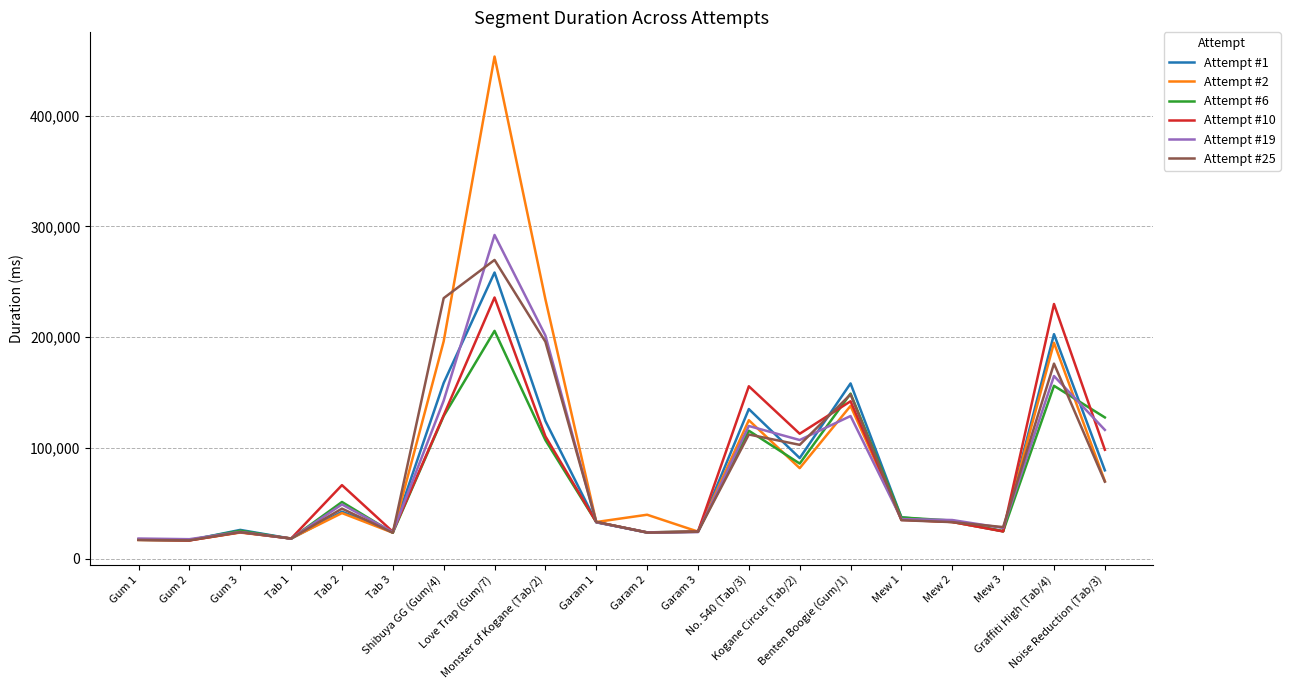

What are all the series names shown in the legend?

Attempt #1, Attempt #2, Attempt #6, Attempt #10, Attempt #19, Attempt #25